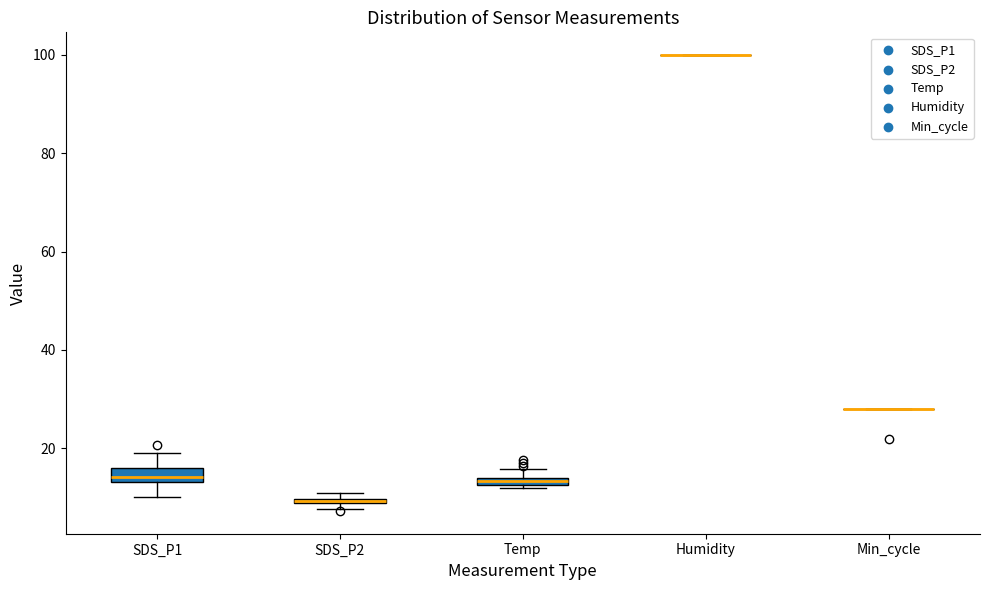

Where is the upper edge of the box for Temp on the y-axis? The values are not printed on the chart, so give them approximately, as read against the axis.

14